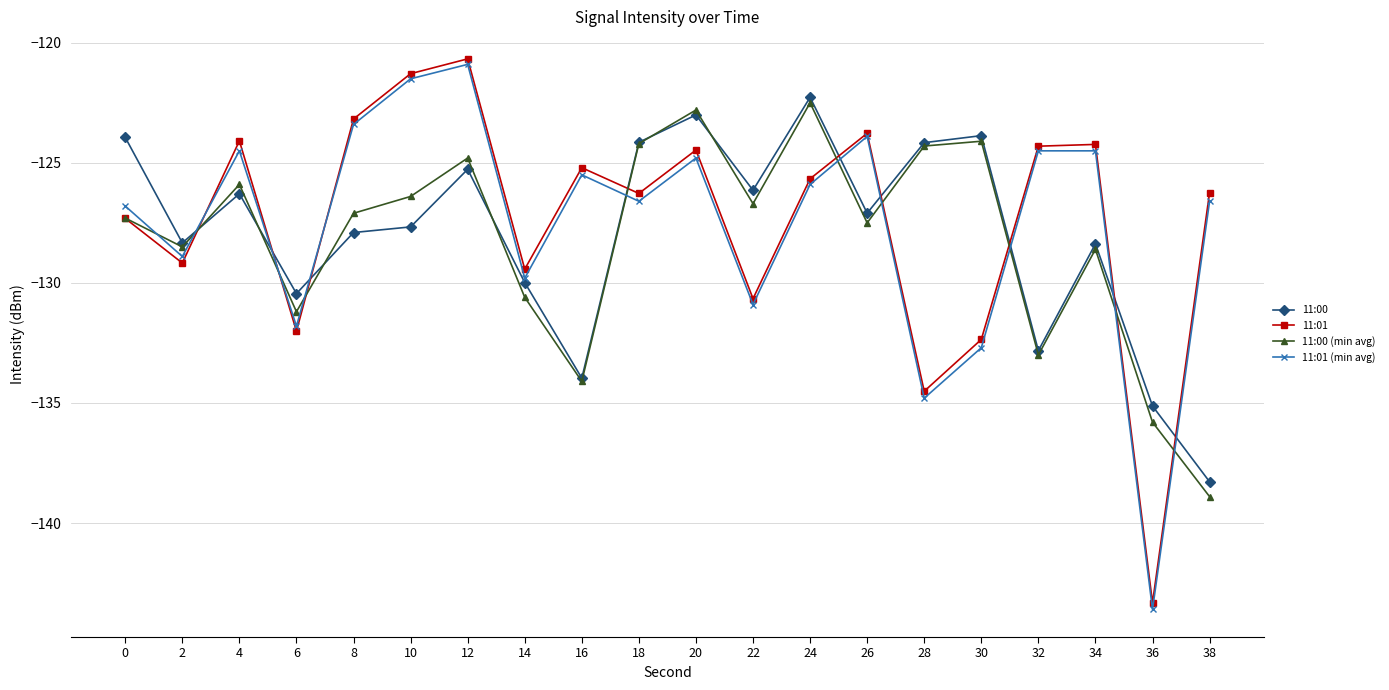

What are all the series names shown in the legend?

11:00, 11:01, 11:00 (min avg), 11:01 (min avg)